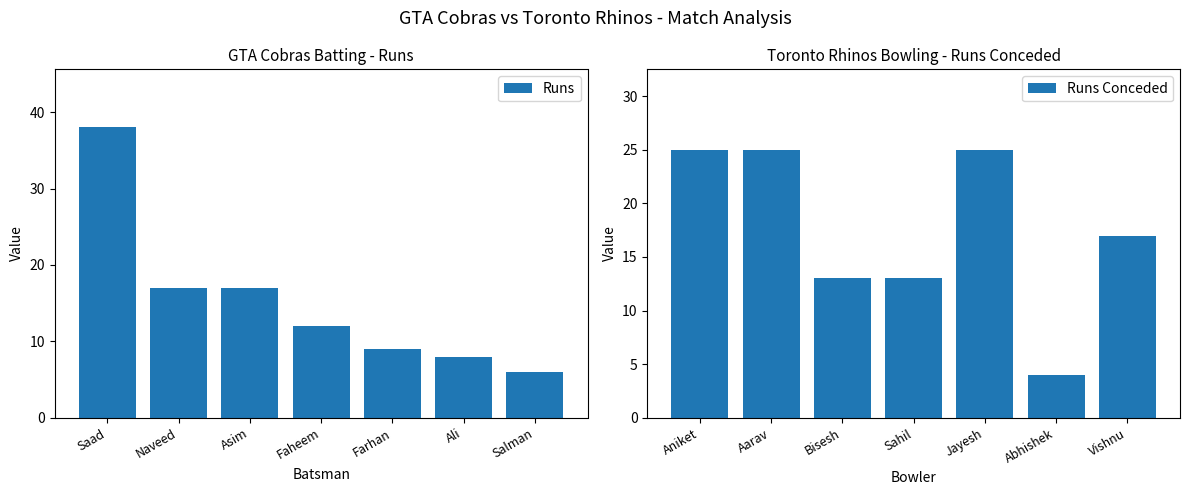

What is the average value of the Runs series?

15